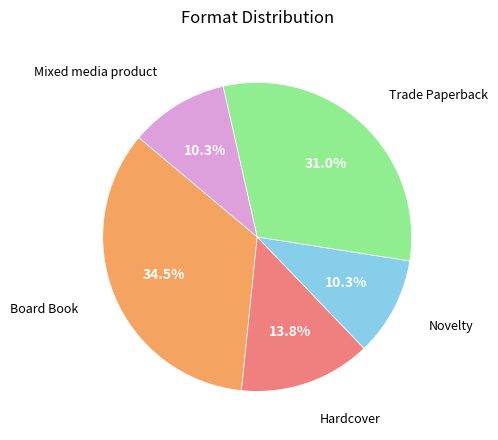

Does any single category account for the majority?

No